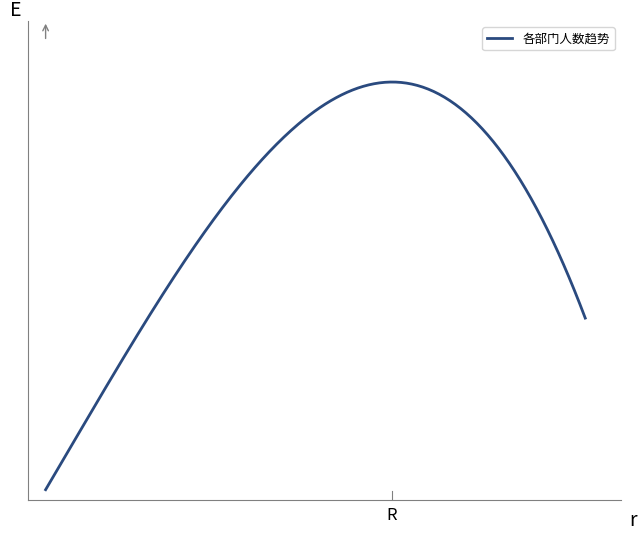

Is this an area chart (filled region under the line)?

No